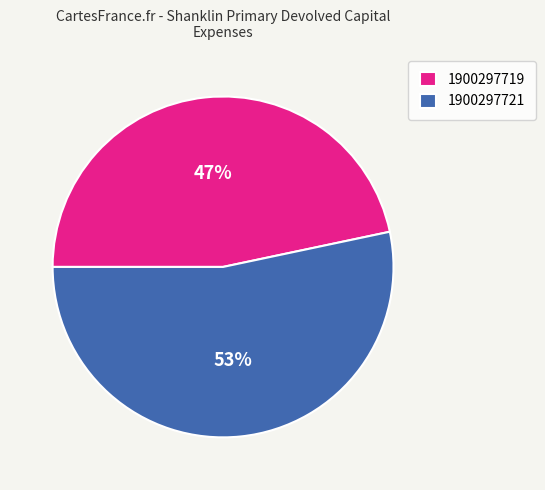

Does 1900297721 account for over 50% of the chart?

Yes